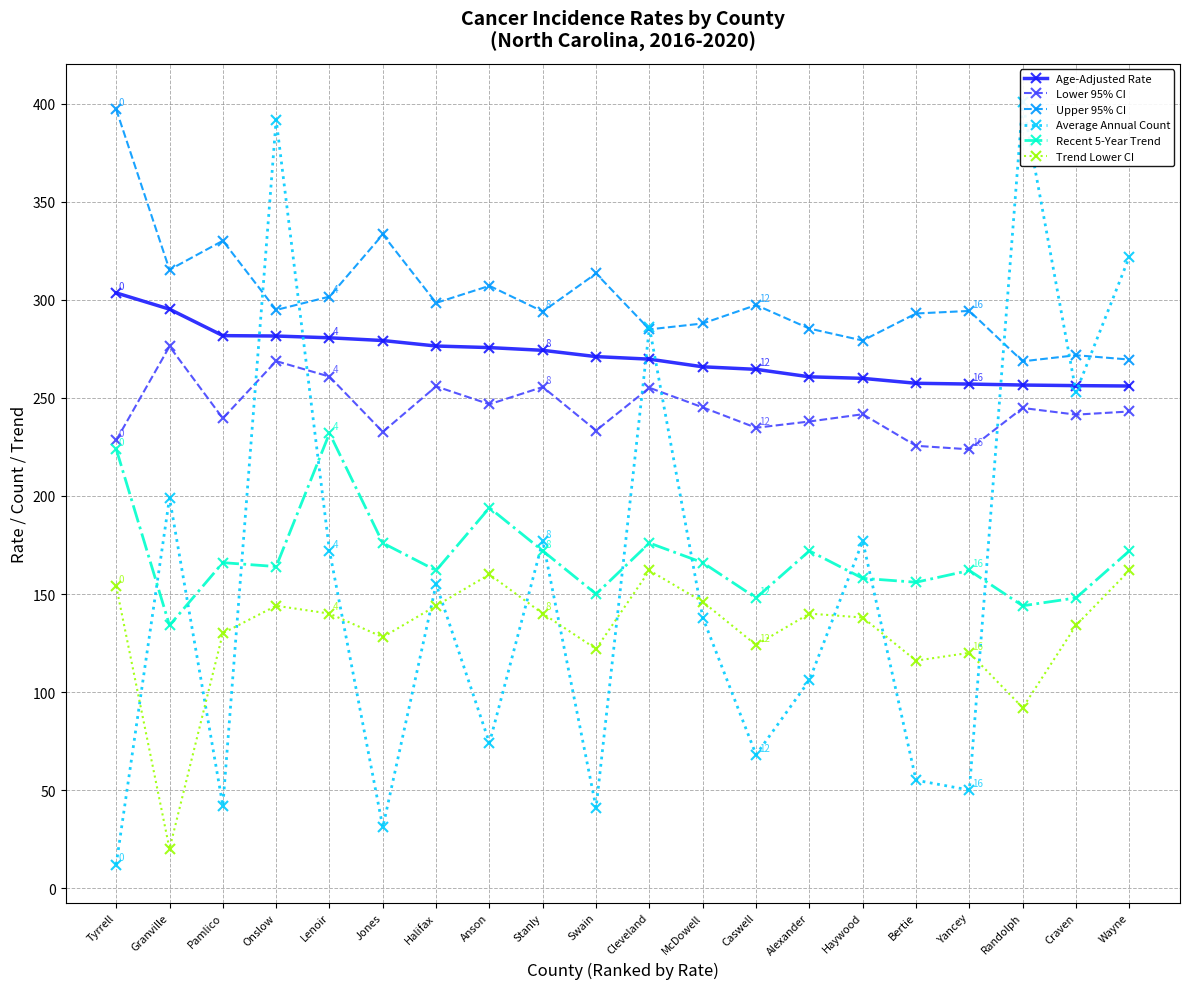

Which label corresponds to the smallest value in the chart?

Tyrrell